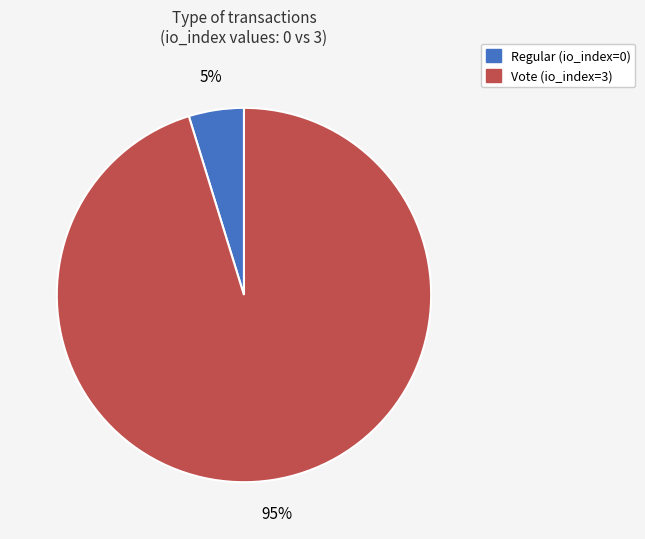

What is the majority slice?

Vote (io_index=3)